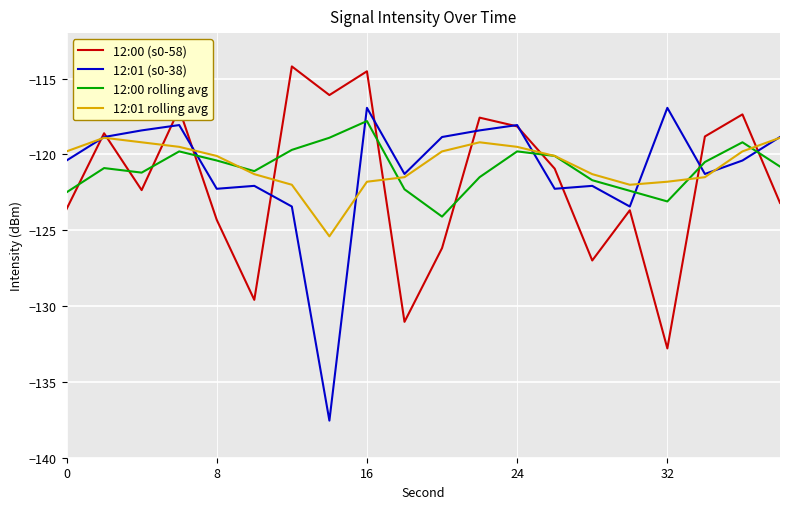

How many values in the 12:00 (s0-58) series are below -120?

11